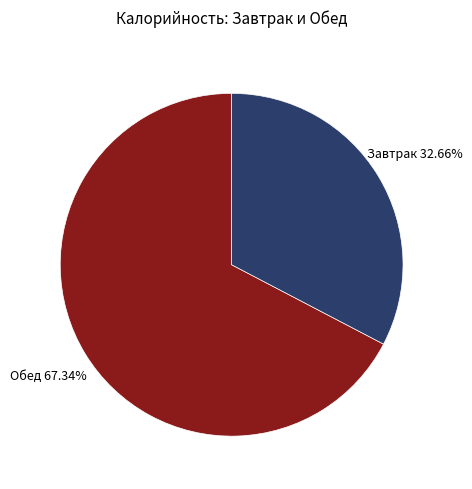

Rank the categories by value from highest to lowest.

Обед, Завтрак